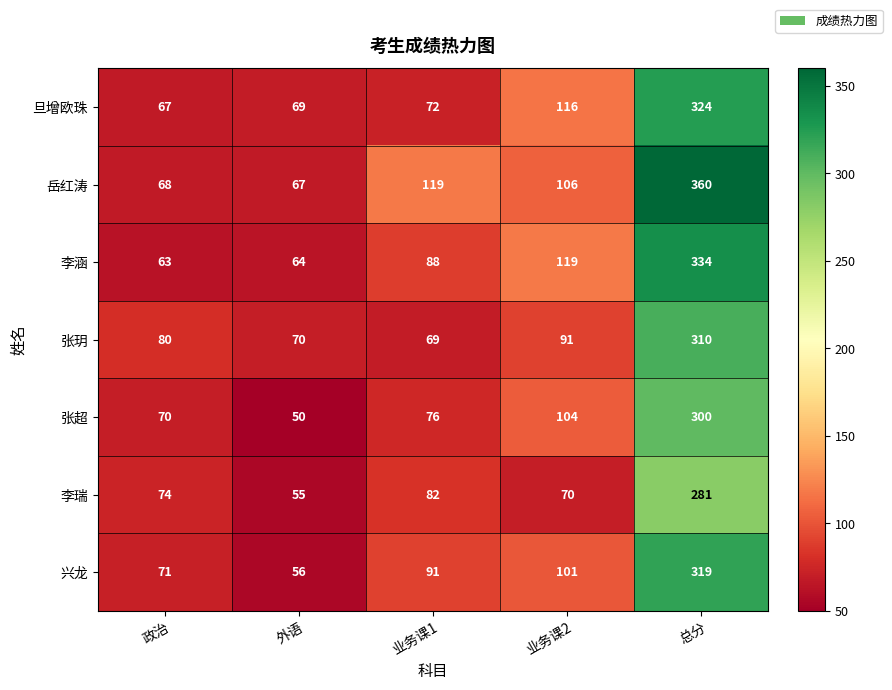

Read the 张玥 value at 总分.

310